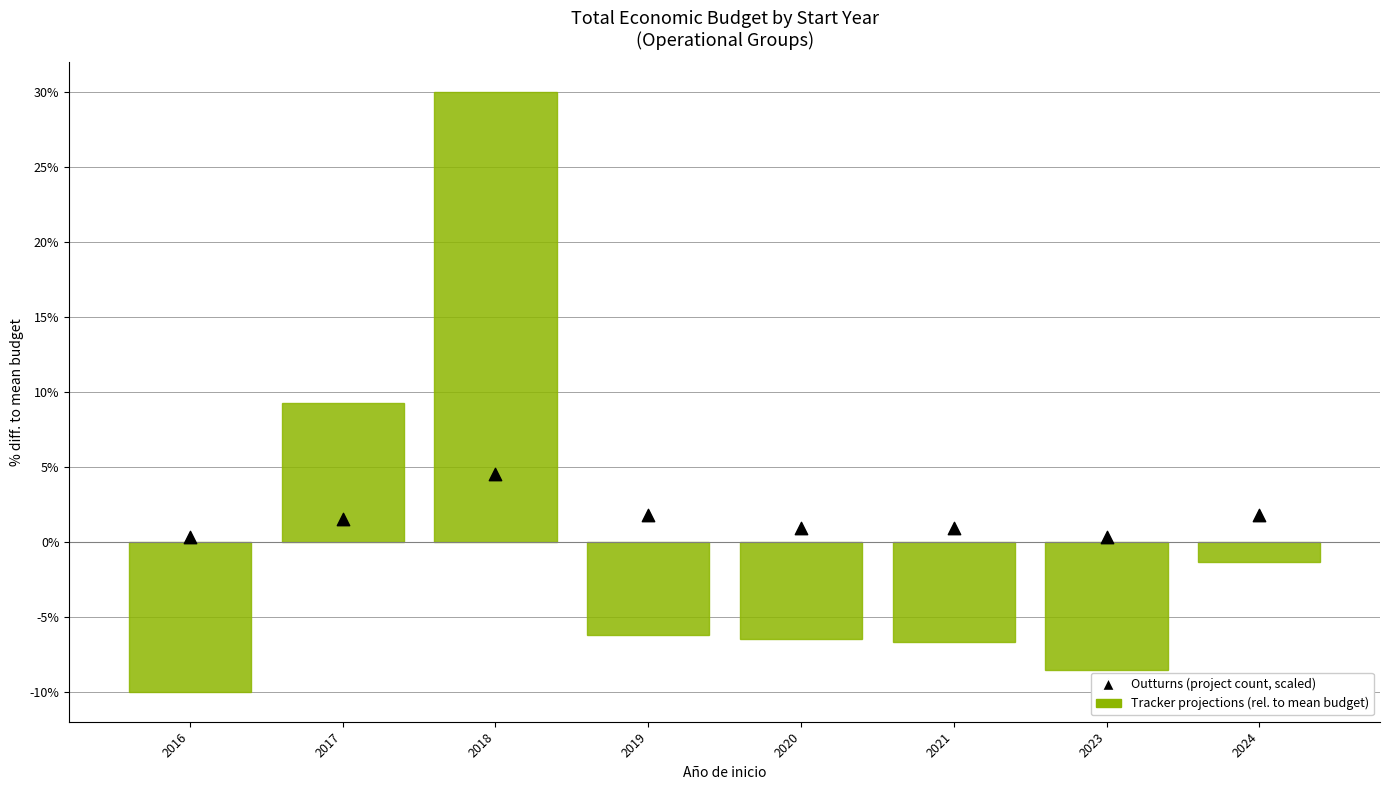

At how many categories does at least one series exceed 27?

1